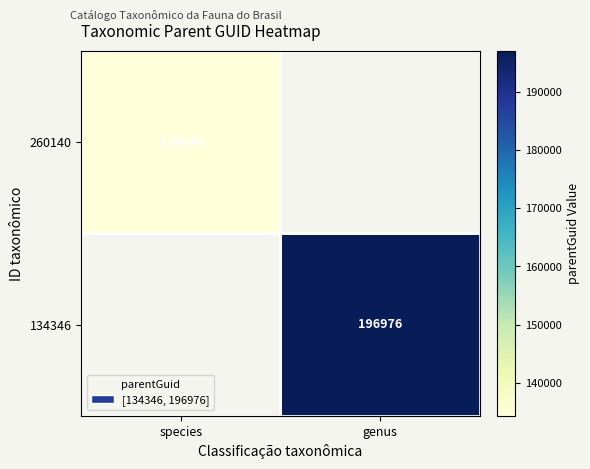

Is it true that 260140 equals 87753 at species?

False